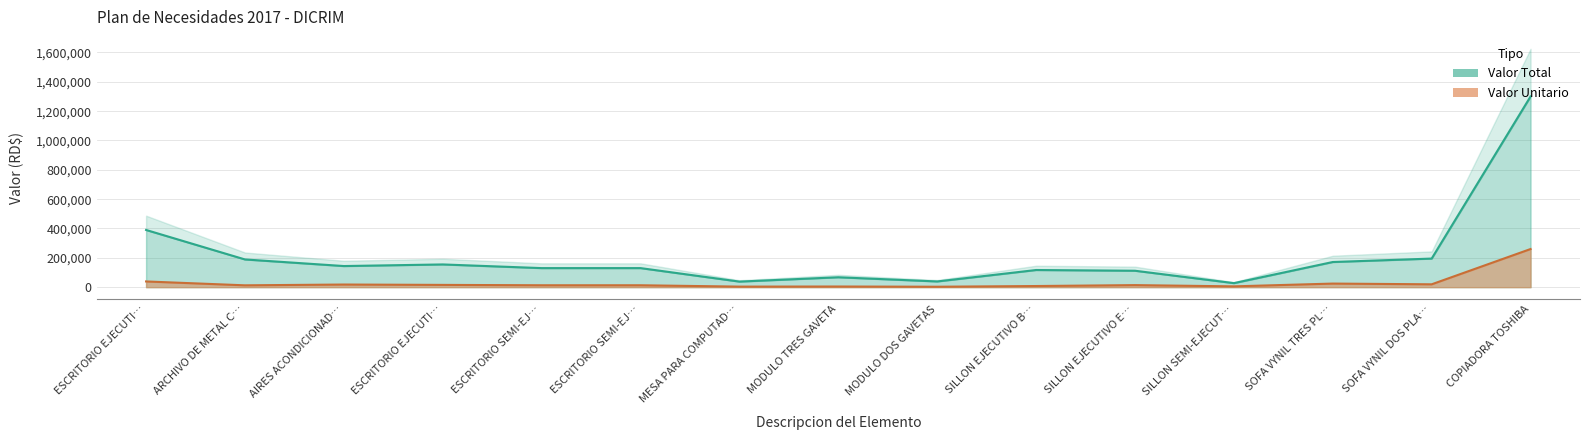

What is the difference between the maximum and second lowest values in the Valor Total series?

1262000